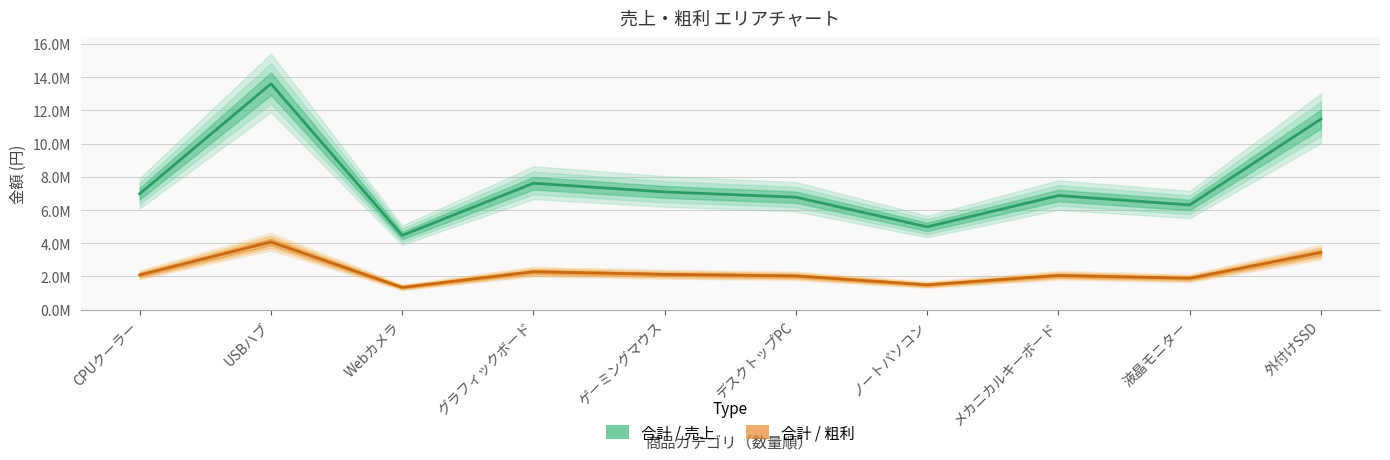

What is the approximate value of 合計 / 粗利 at Webカメラ?

1341025.8